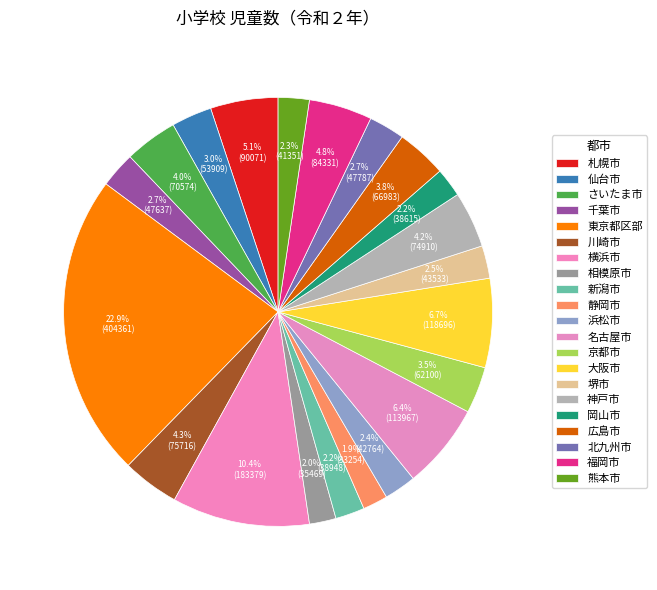

Approximately how many times larger is the value at 神戸市 compared to 横浜市?

0.4